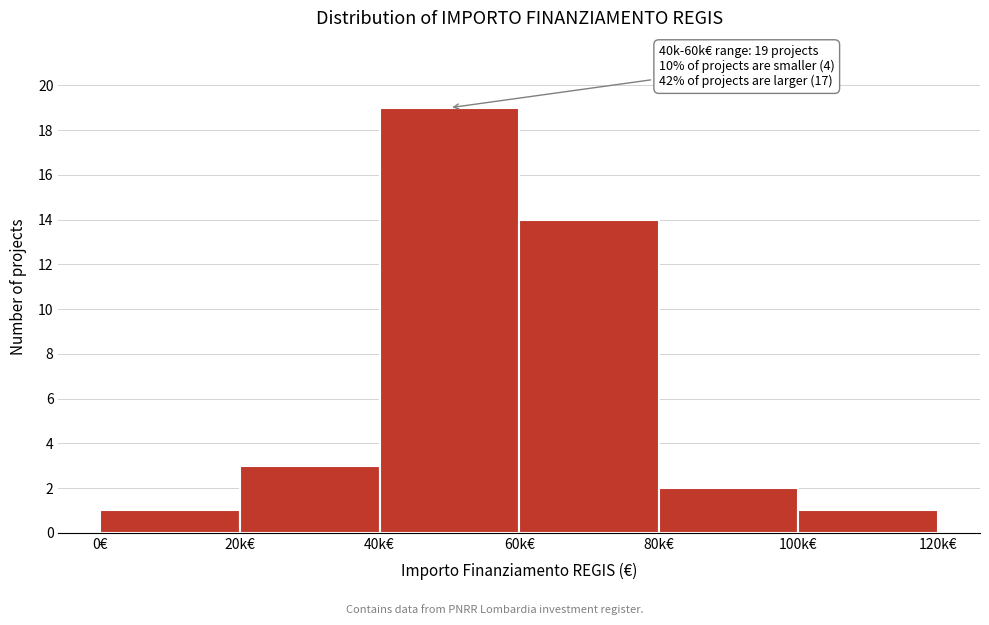

Reading left to right, transcribe all the data shown in this chart.

1	3	19	14	2	1